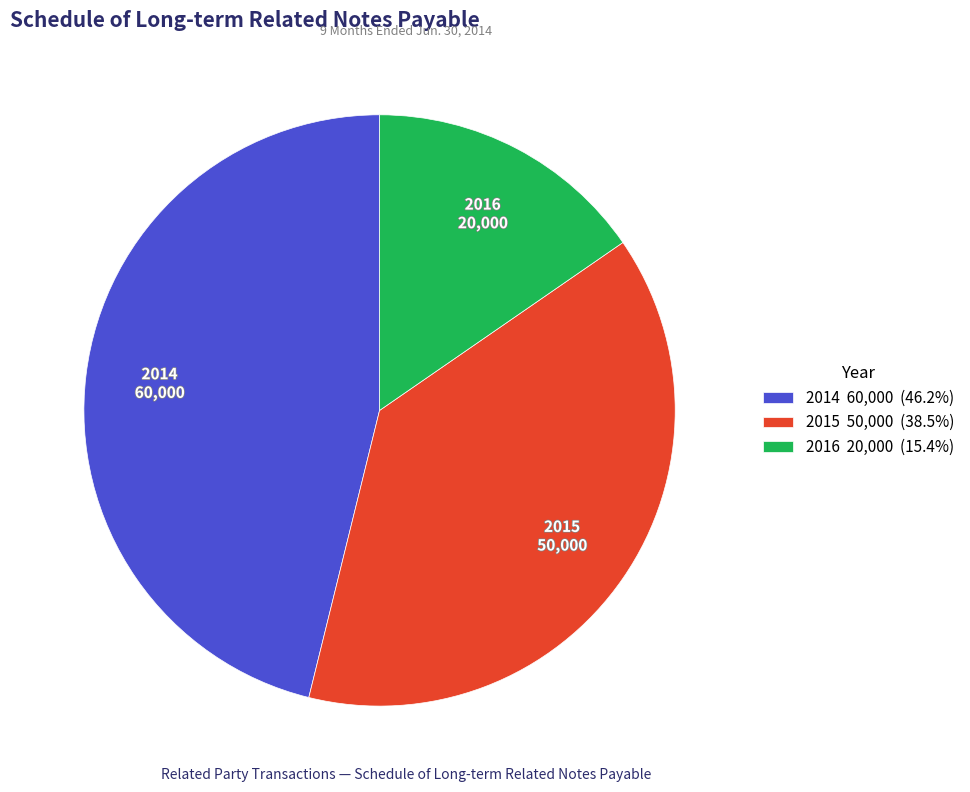

Is it true that 2014 is 35% of the pie?

False